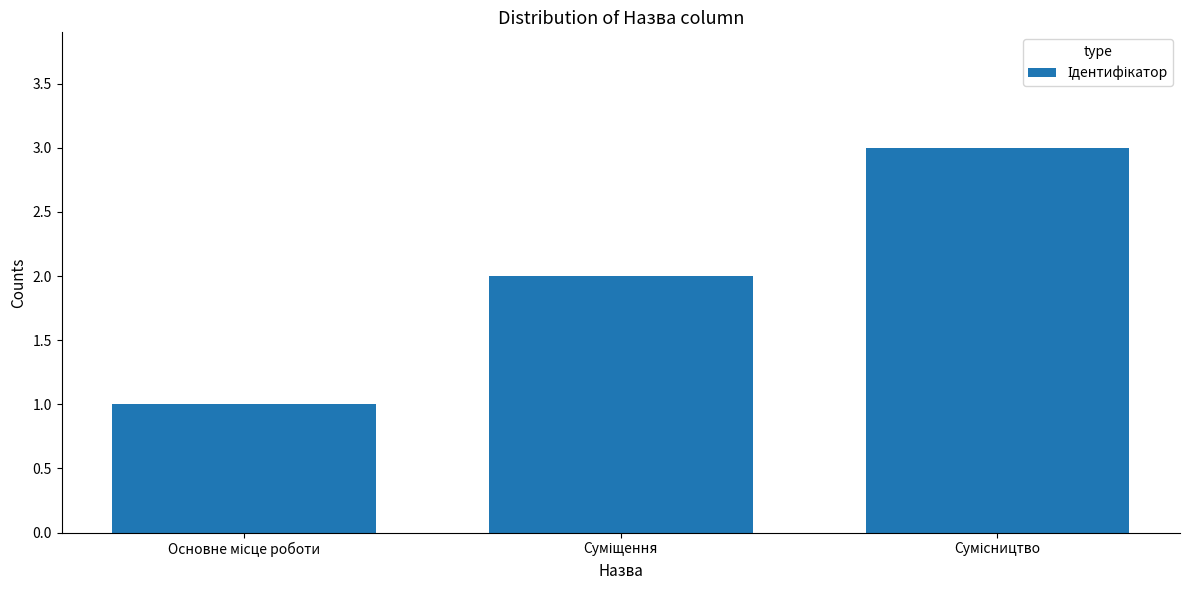

What is the average value?

2